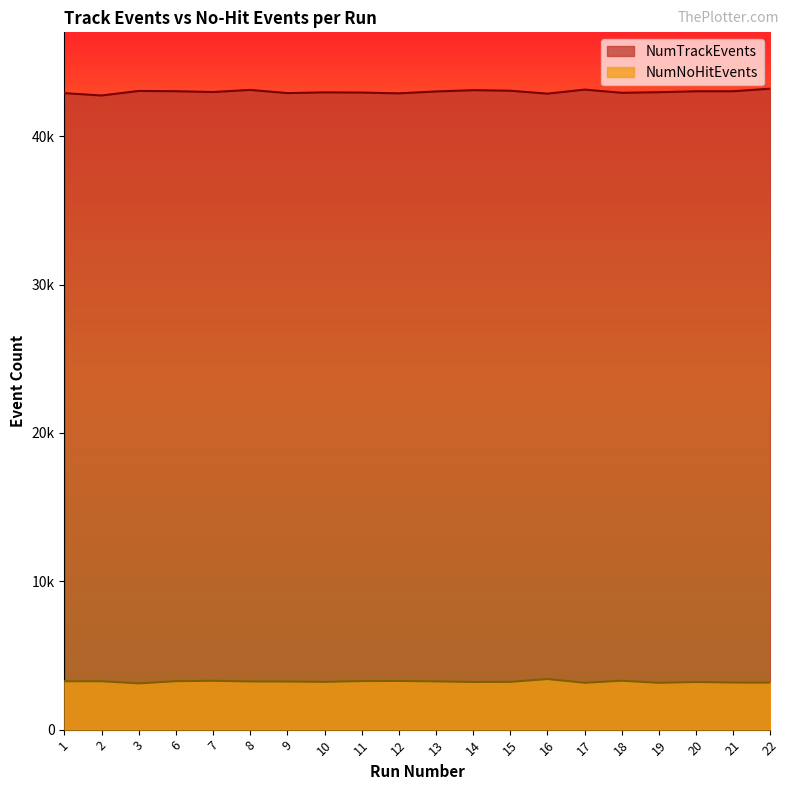

The NumNoHitEvents series shows 3282 at 12. True or false?

True